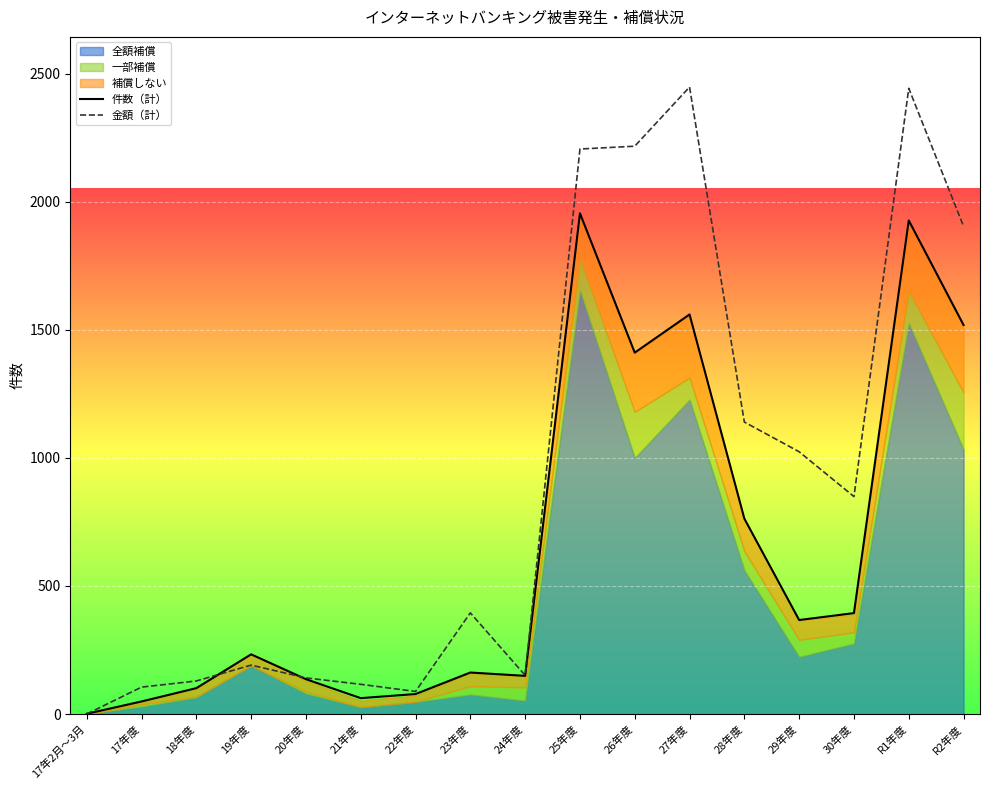

How many categories are shown in the chart?

17